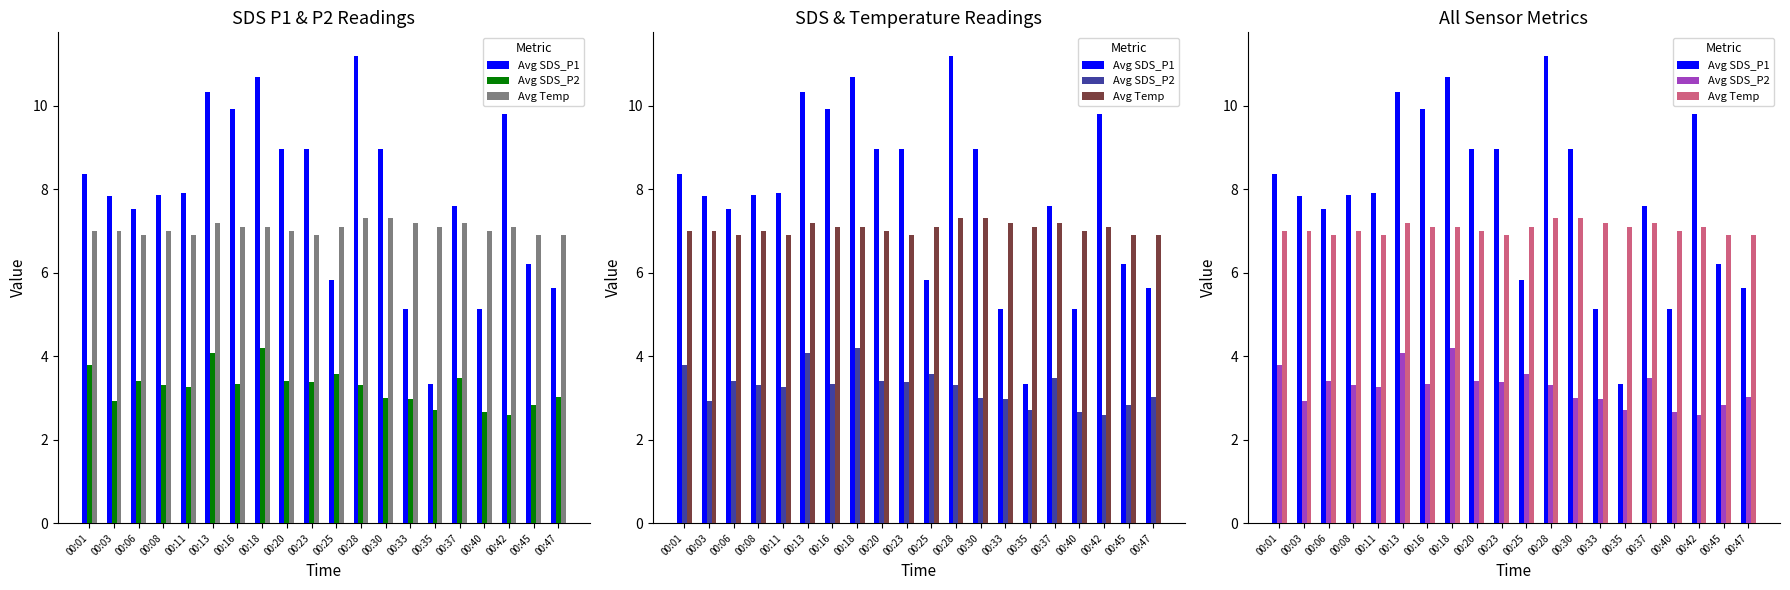

Is it true that Avg SDS_P2 equals 3.3 at 00:16?

True